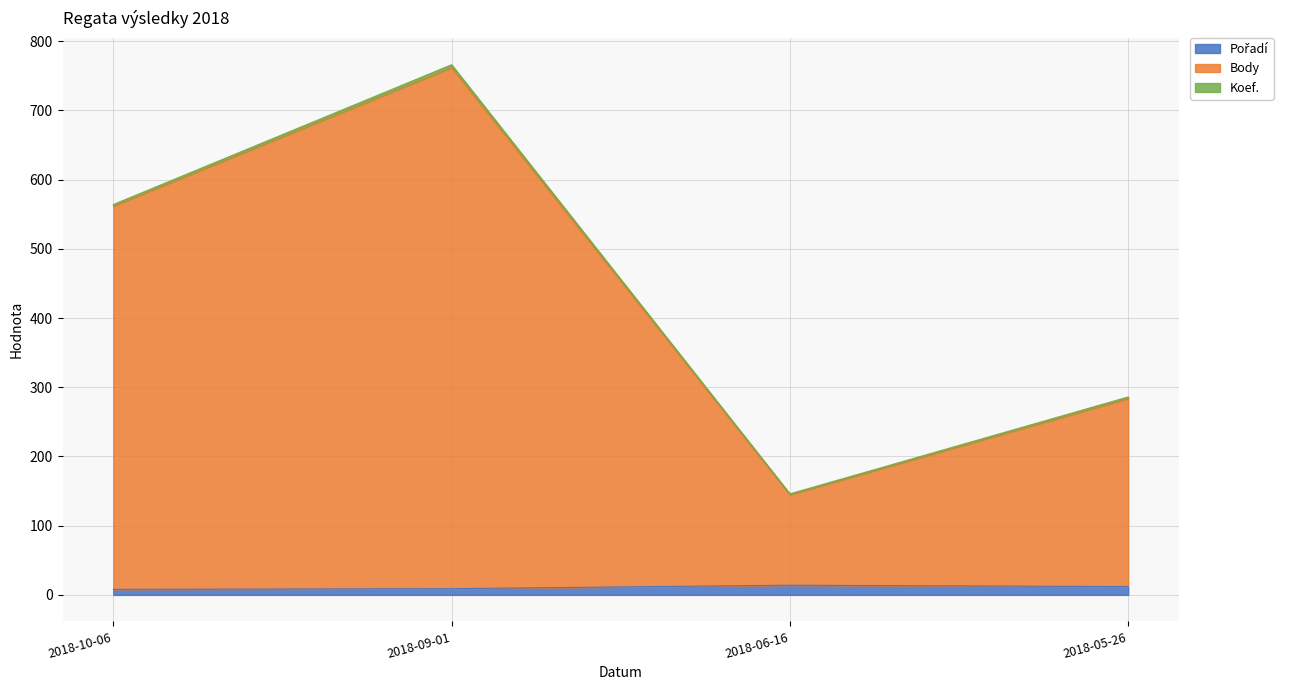

At which category is the sum across all series the highest?

2018-09-01